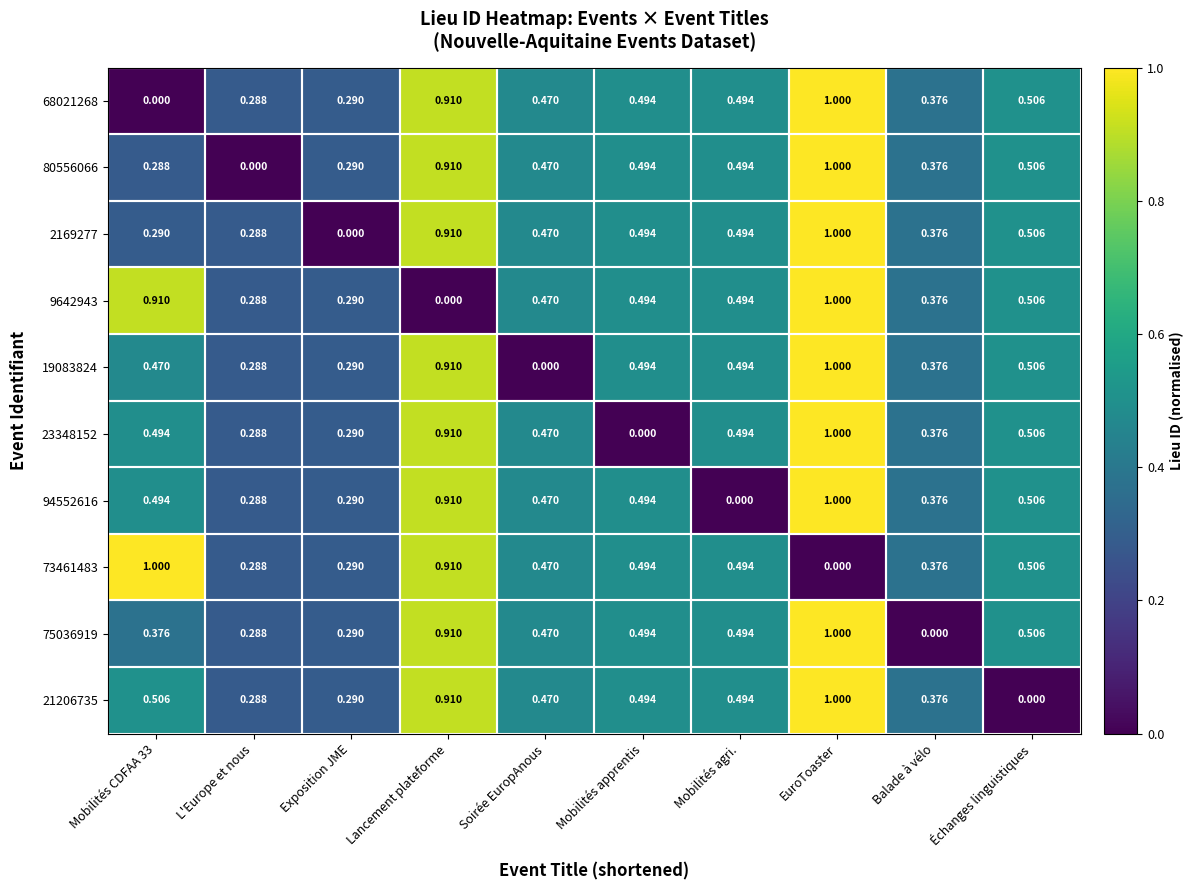

At which category is the sum across all series the highest?

EuroToaster